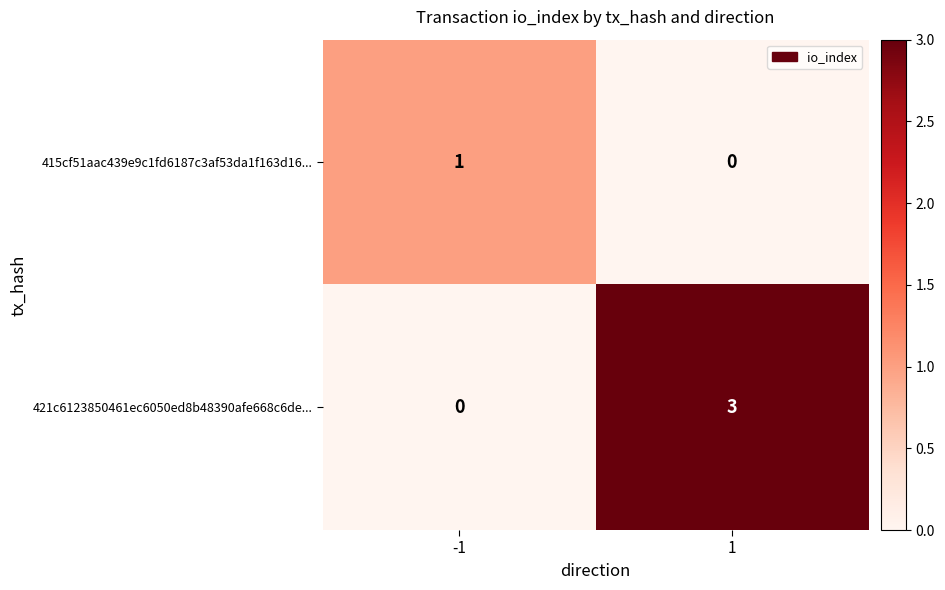

Reading left to right, list all the values displayed in this chart.

415cf51aac439e9c1fd6187c3af53da1f163d16...: -1=1	1=0
421c6123850461ec6050ed8b48390afe668c6de...: -1=0	1=3